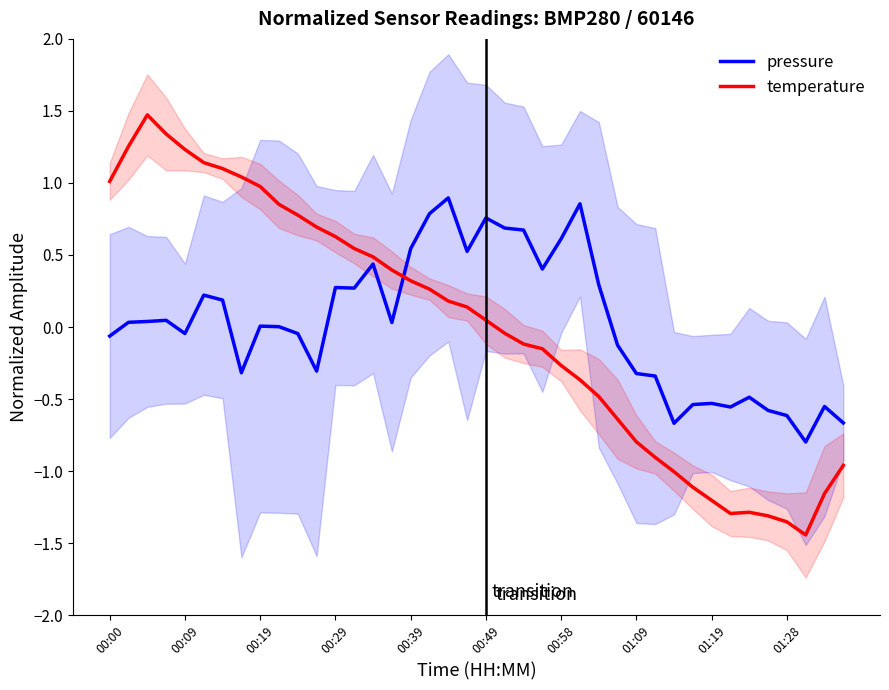

True or false: pressure has a value of -0.8 at 31.

False